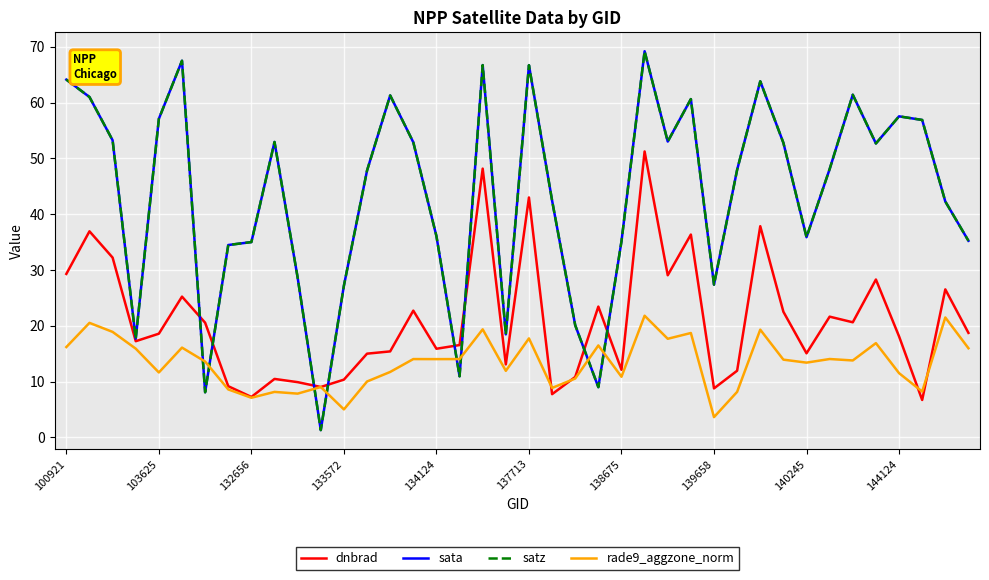

What is the difference between the second highest and second lowest values in the satz series?

59.4